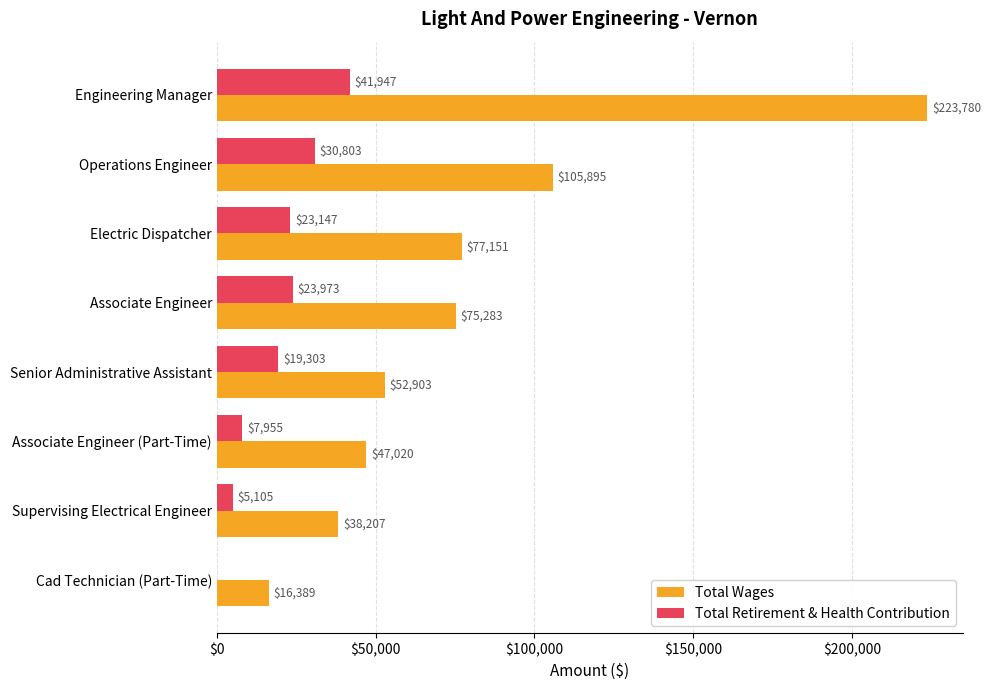

Is it true that Total Retirement & Health Contribution equals 23973 at Associate Engineer?

True